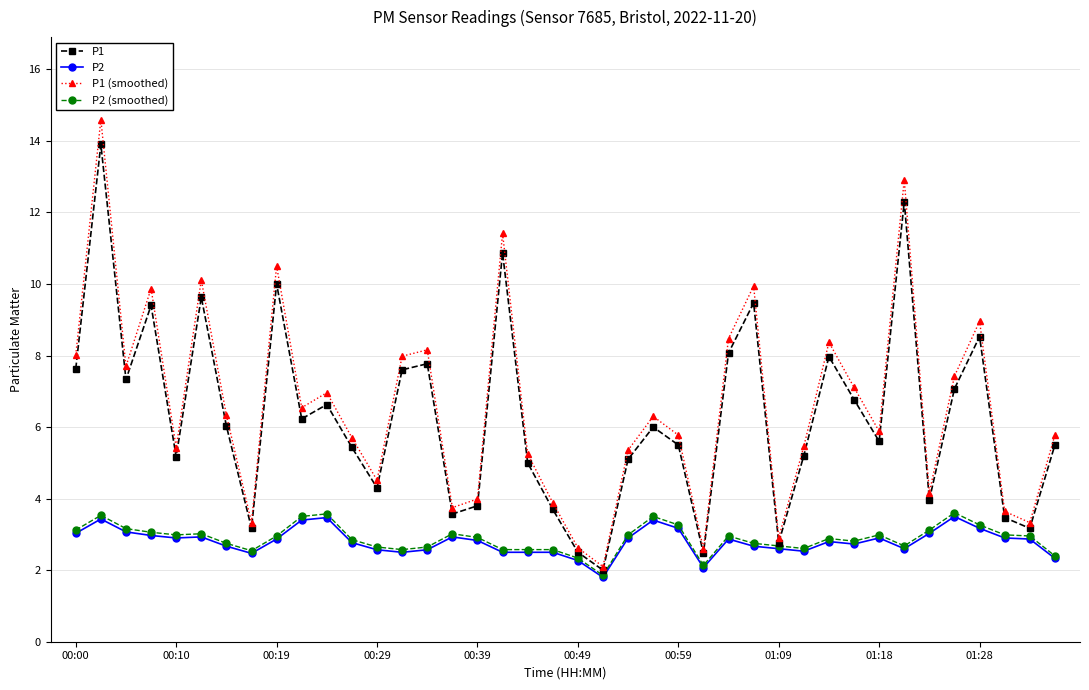

True or false: P2 has more than 2 points higher than both neighbors.

True